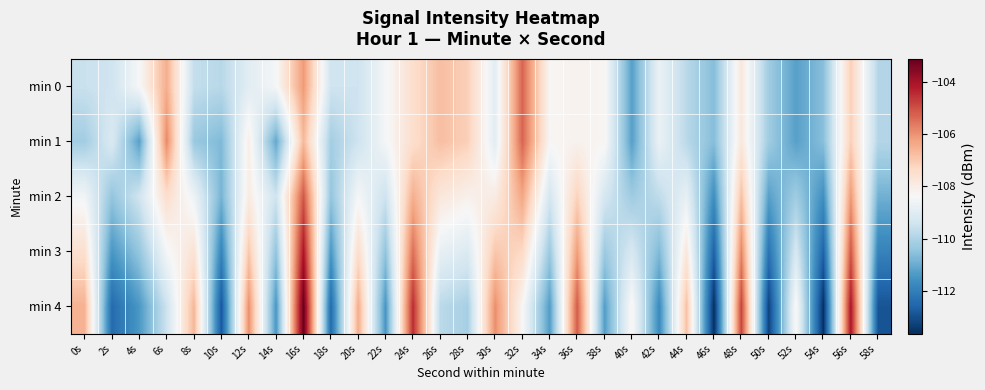

What is the total value across all series at 38s?

-547.4